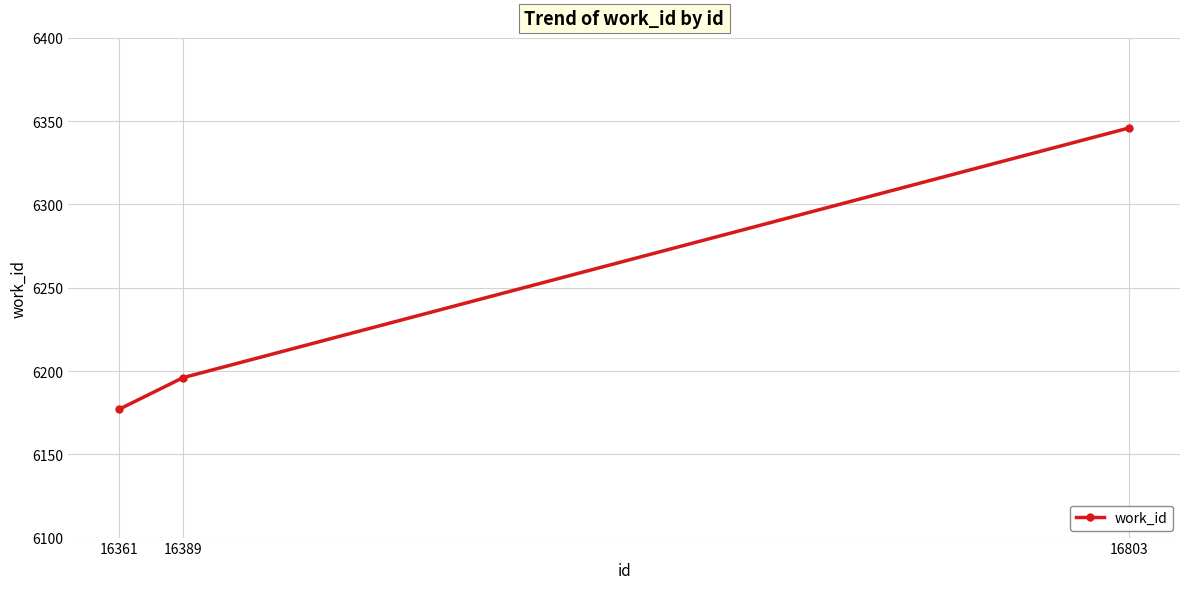

Which label corresponds to the smallest value in the chart?

16361